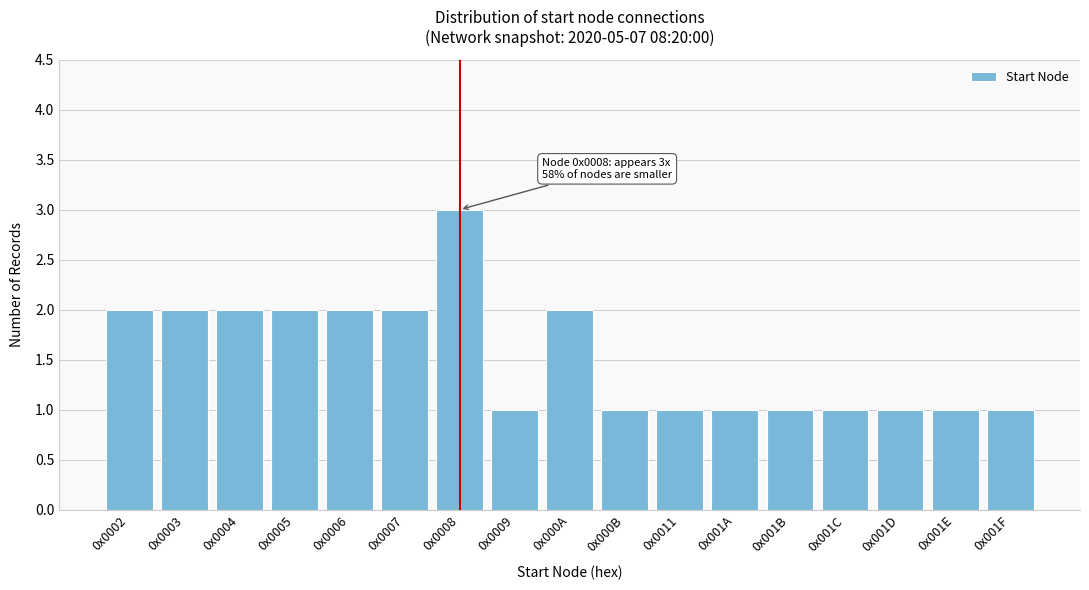

Reading left to right, list all the values displayed in this chart.

2	2	2	2	2	2	3	1	2	1	1	1	1	1	1	1	1